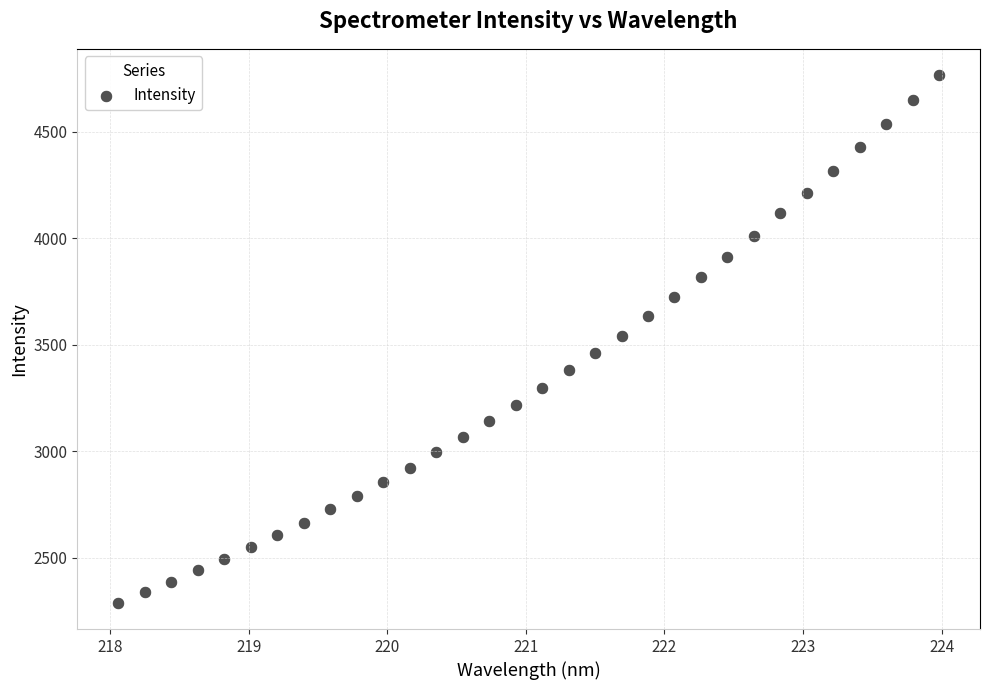

What is the range of X values (max minus min)?

5.9